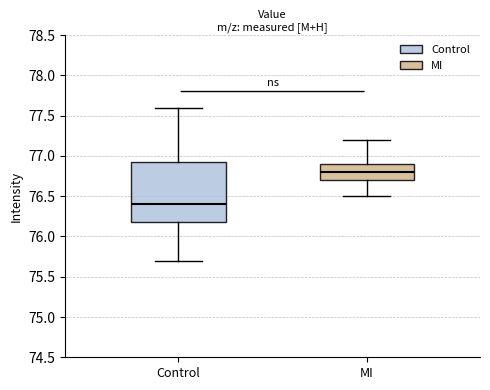

Reading left to right, read every box against the y-axis: the position of its median line, the range the box covers, and the ends of its whiskers. The values are not printed on the chart, so give them approximately, as read against the axis.

Control: median 76.40, box 76.20 to 76.95, whiskers 75.70 to 77.60
MI: median 76.80, box 76.70 to 76.90, whiskers 76.50 to 77.20